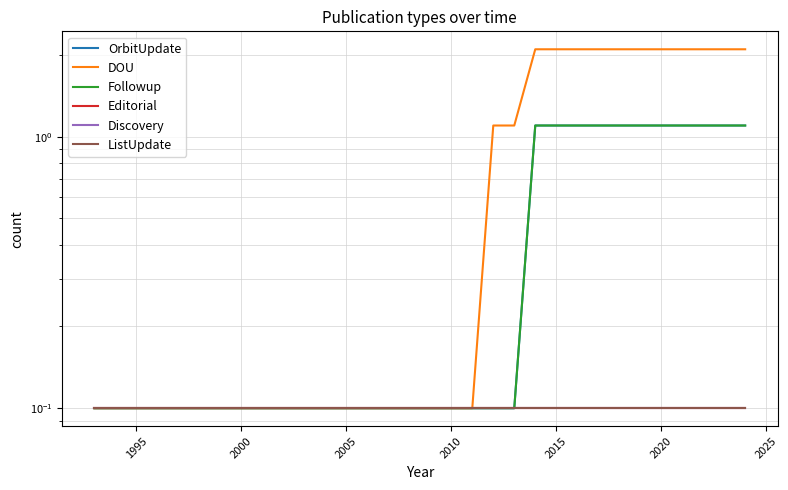

The value of Editorial at 2000 is 0.1. True or false?

True